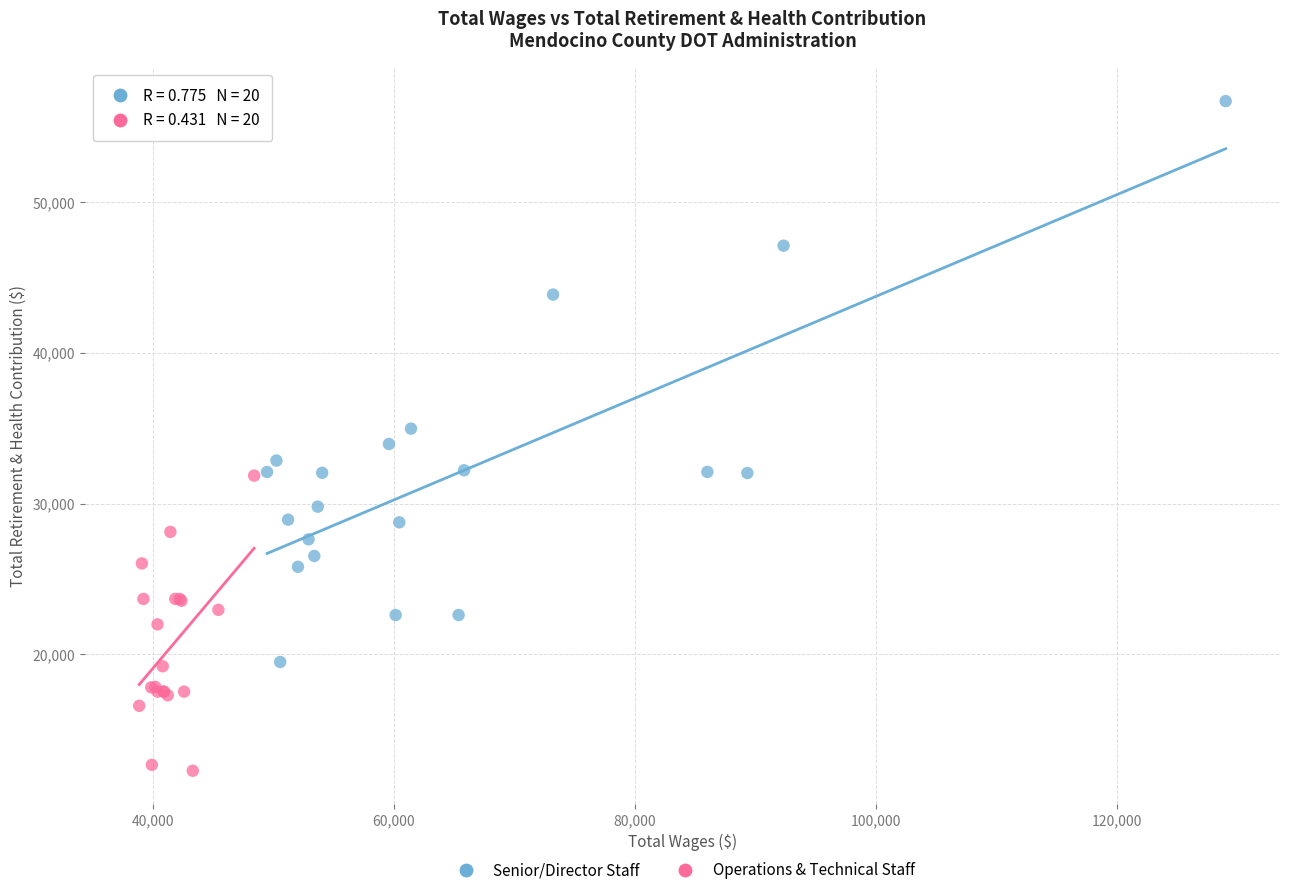

Which series contains the highest Y value?

Senior/Director Staff